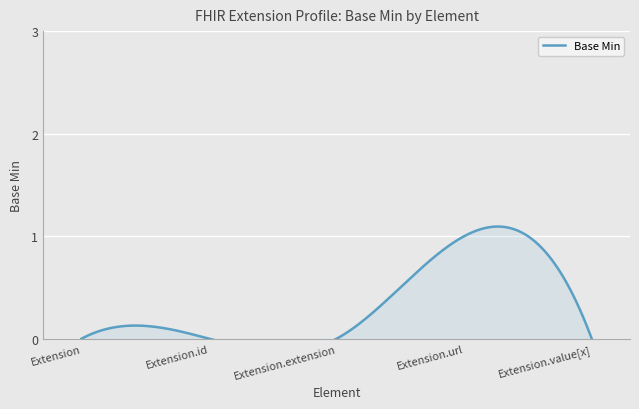

Is it true that the value at Extension.url is 2?

False